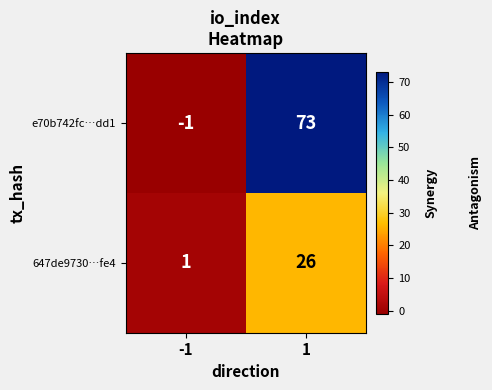

Reading left to right, transcribe all the data shown in this chart.

e70b742fc…dd1: -1=-1	1=73
647de9730…fe4: -1=1	1=26